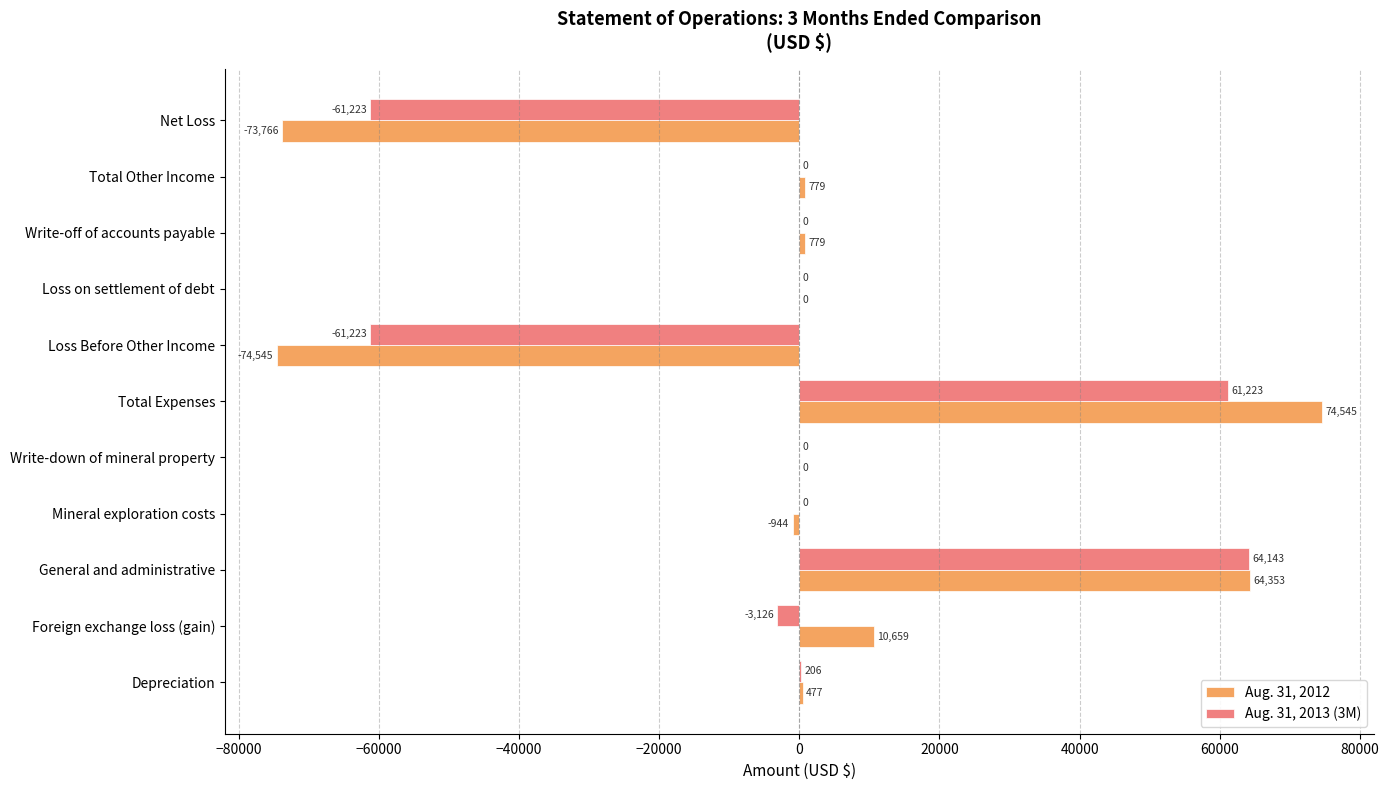

What is the sum of the Aug. 31, 2012 values at General and administrative and Total Other Income?

65132